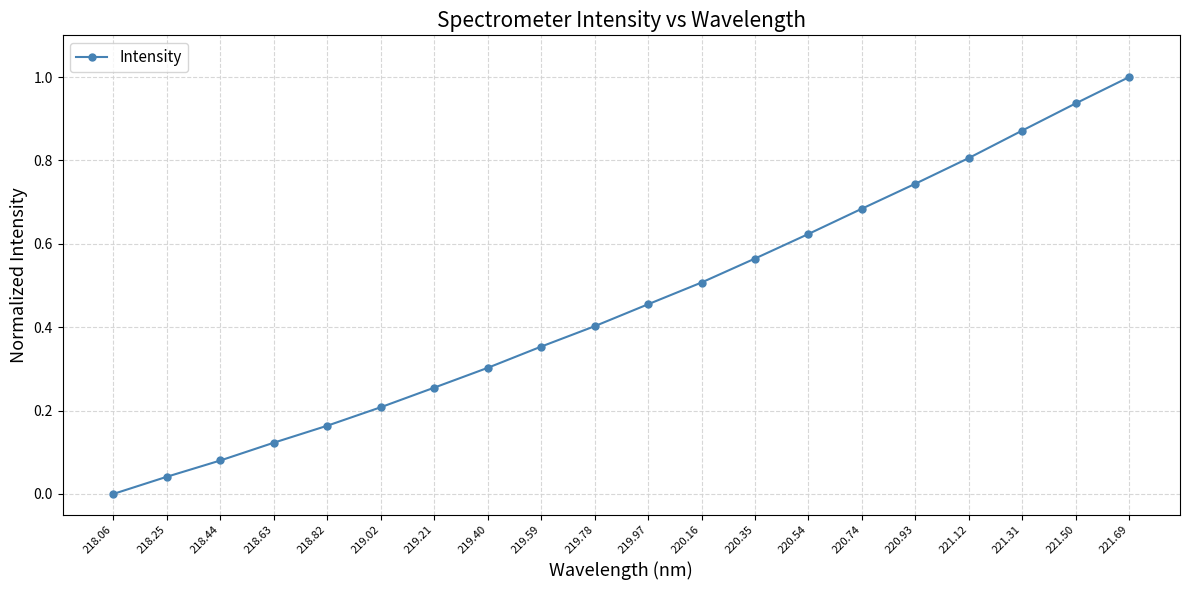

What is the change in value from 220.74 to 221.31?

+0.2